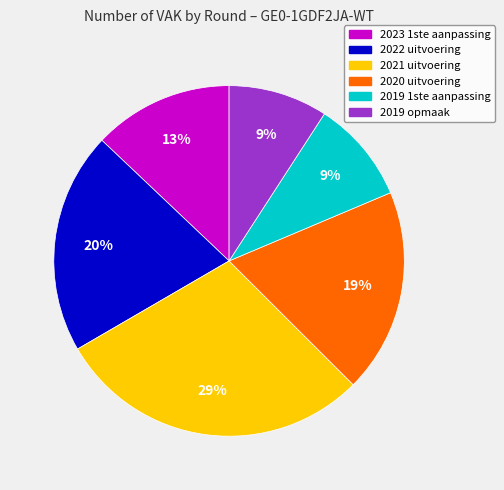

Combined, do 2020 uitvoering and 2021 uitvoering account for over 50%?

No